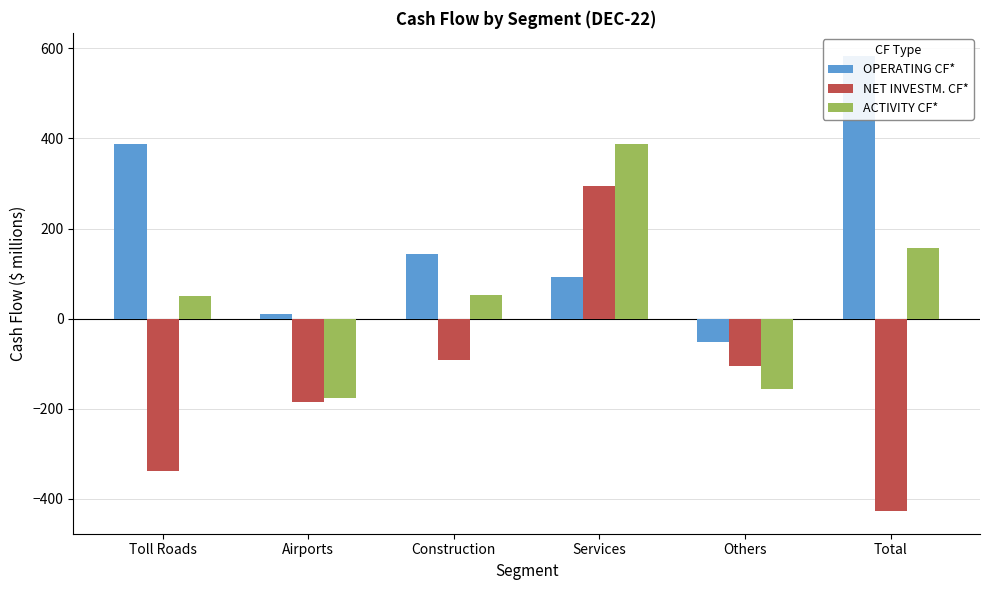

Between Toll Roads and Construction, which is larger?

Toll Roads